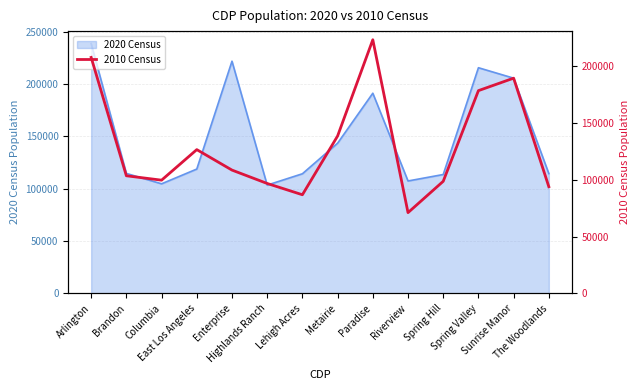

What is the average value?

130152